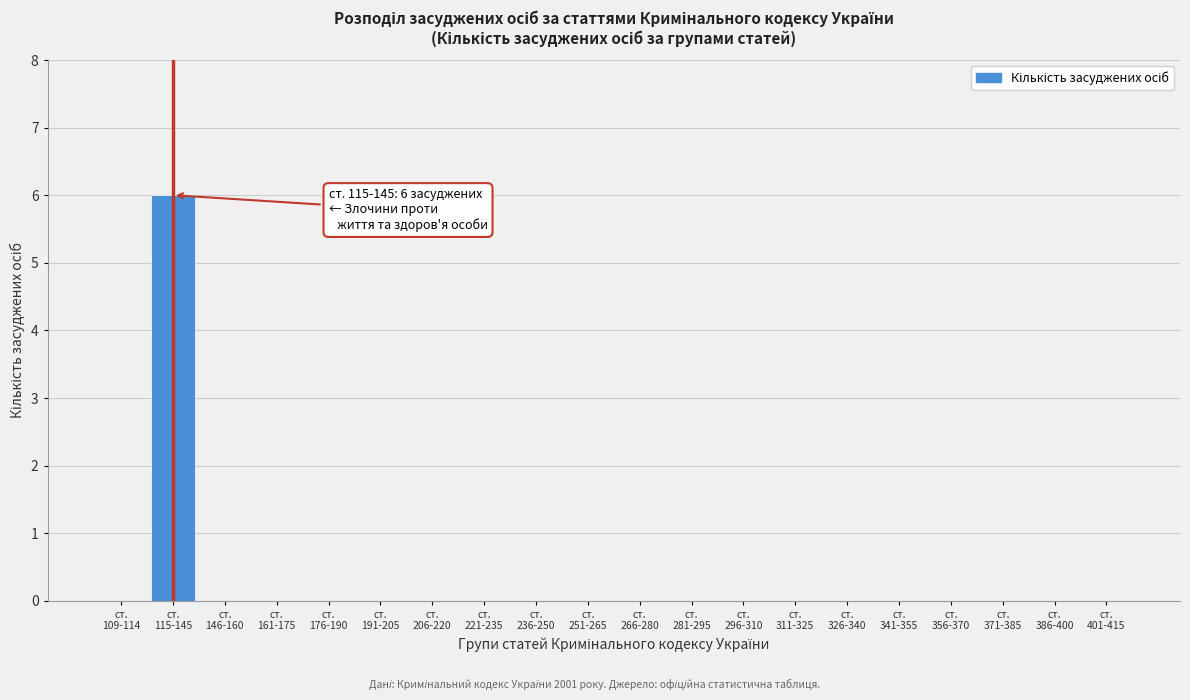

What is the sum of all values?

6